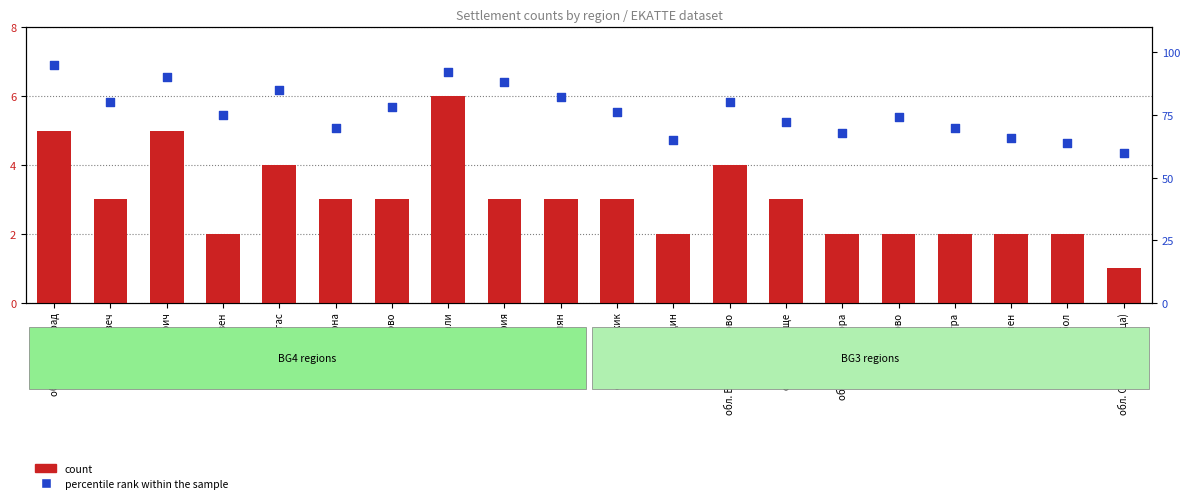

At how many categories does at least one series exceed 61?

19